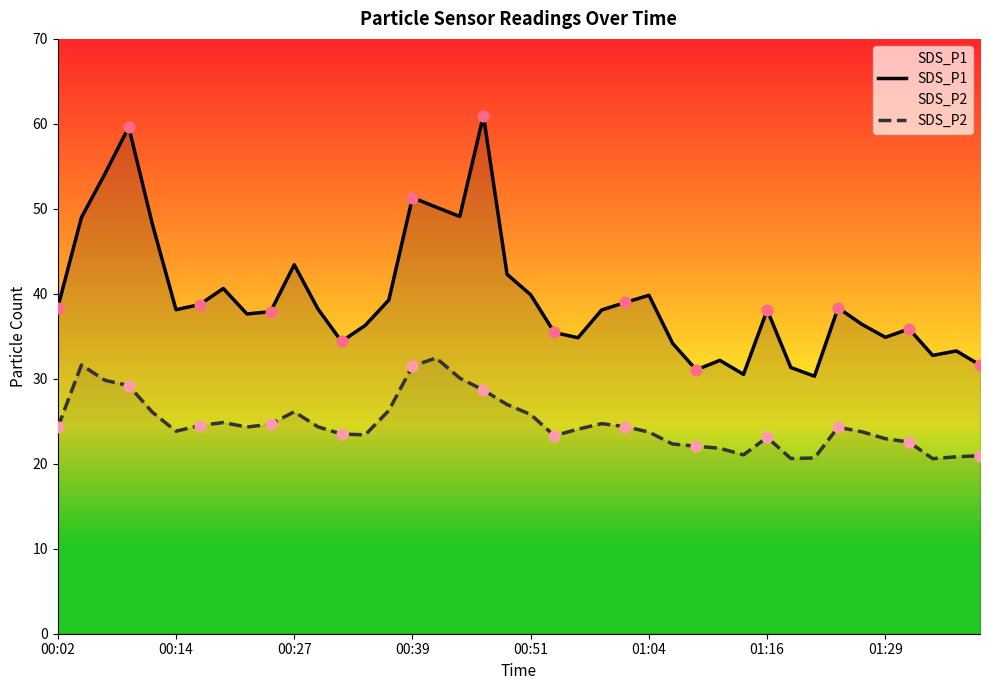

Which series reaches the maximum Y coordinate?

SDS_P1